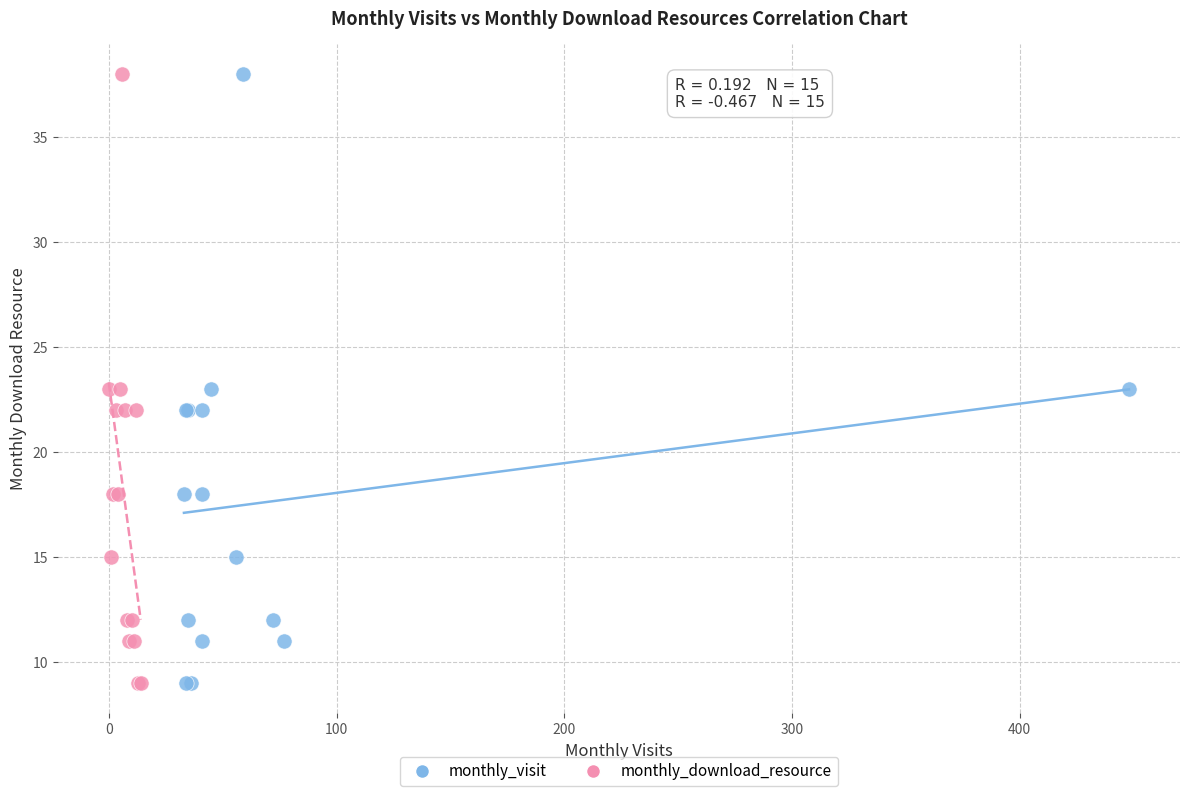

What are all the series names shown in the legend?

monthly_visit, monthly_download_resource